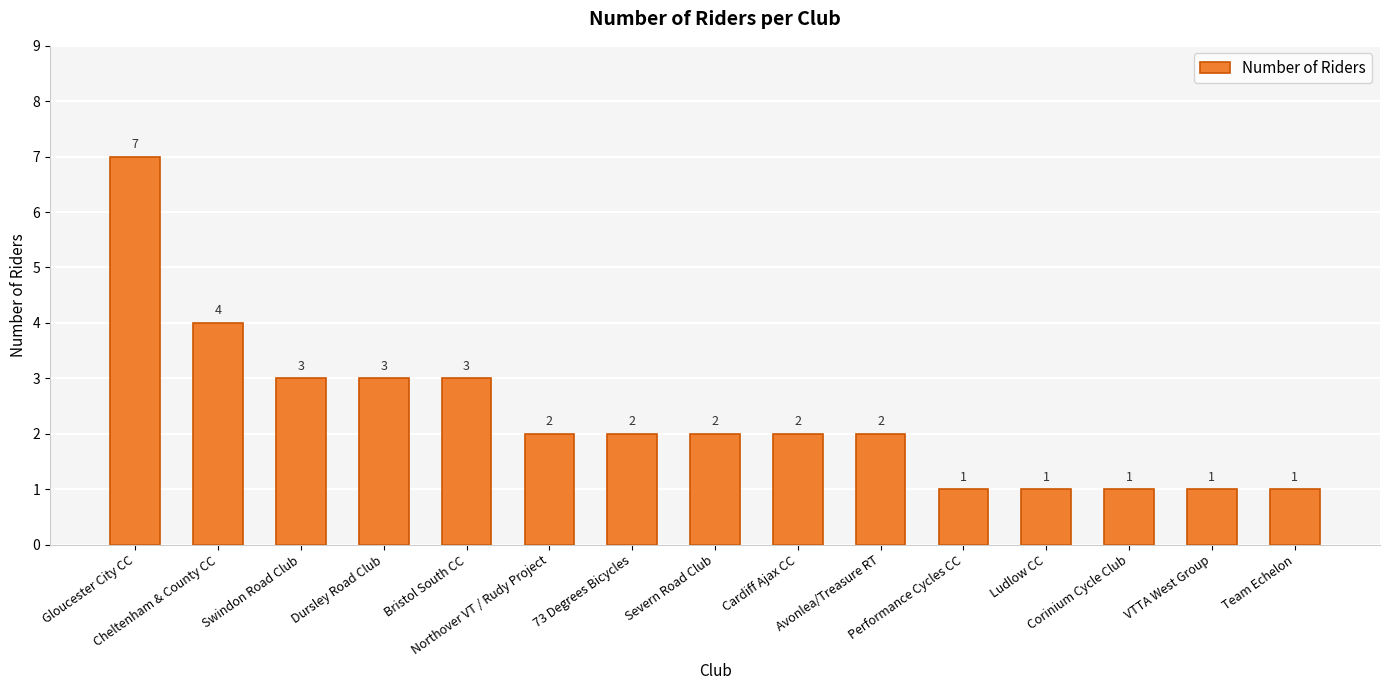

True or false: the data shows 3 at Avonlea/Treasure RT.

False